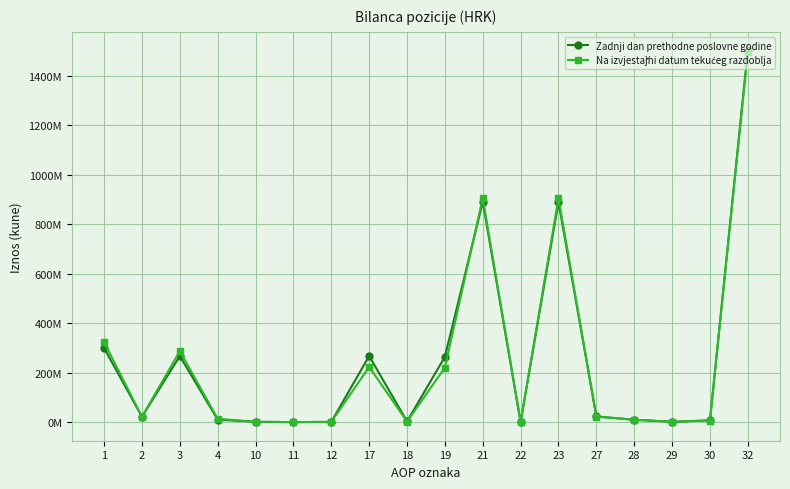

Rank the series by their average value, from highest to lowest.

Zadnji dan prethodne poslovne godine, Na izvjestǎjni datum tekućeg razdoblja